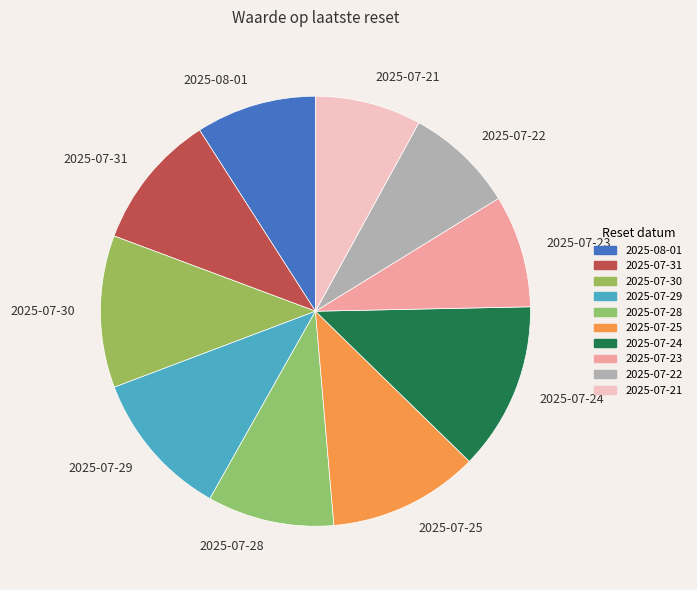

Which category has the biggest portion of the pie?

2025-07-24